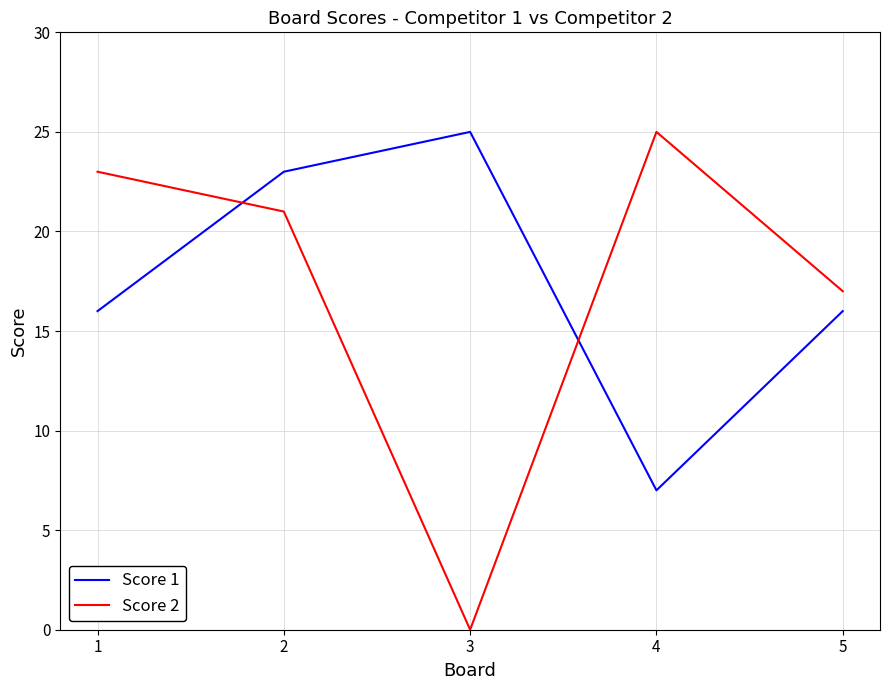

Which series has the largest range (max minus min)?

Score 2